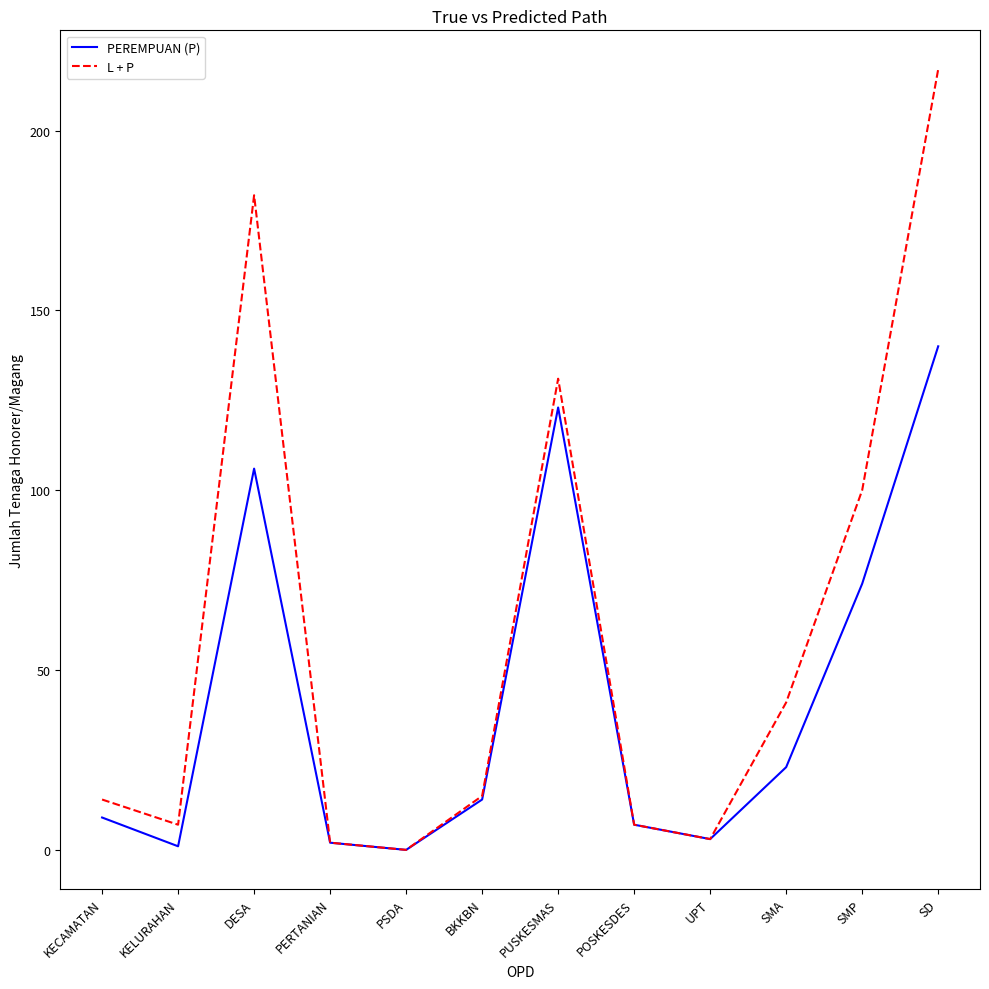

At which label does L + P first exceed 15?

DESA